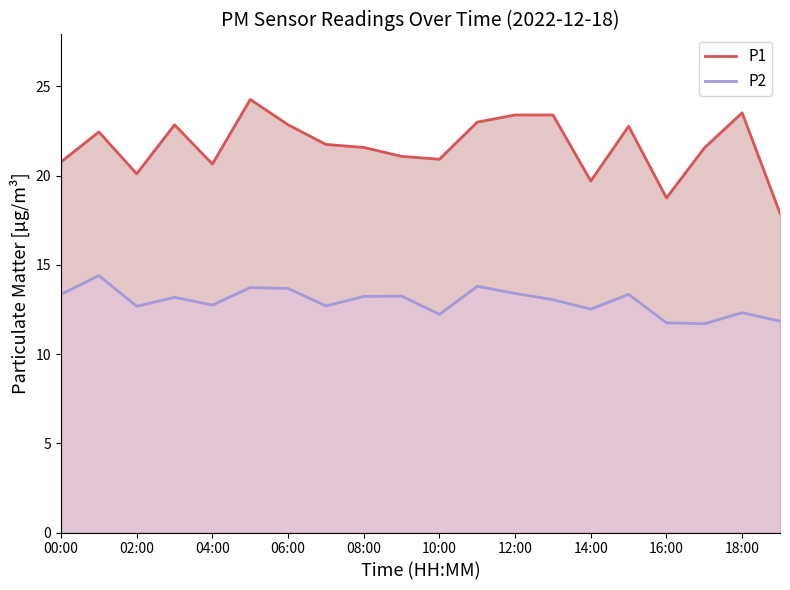

What is the difference between the P2 values at 00:00 and 16:00?

1.6